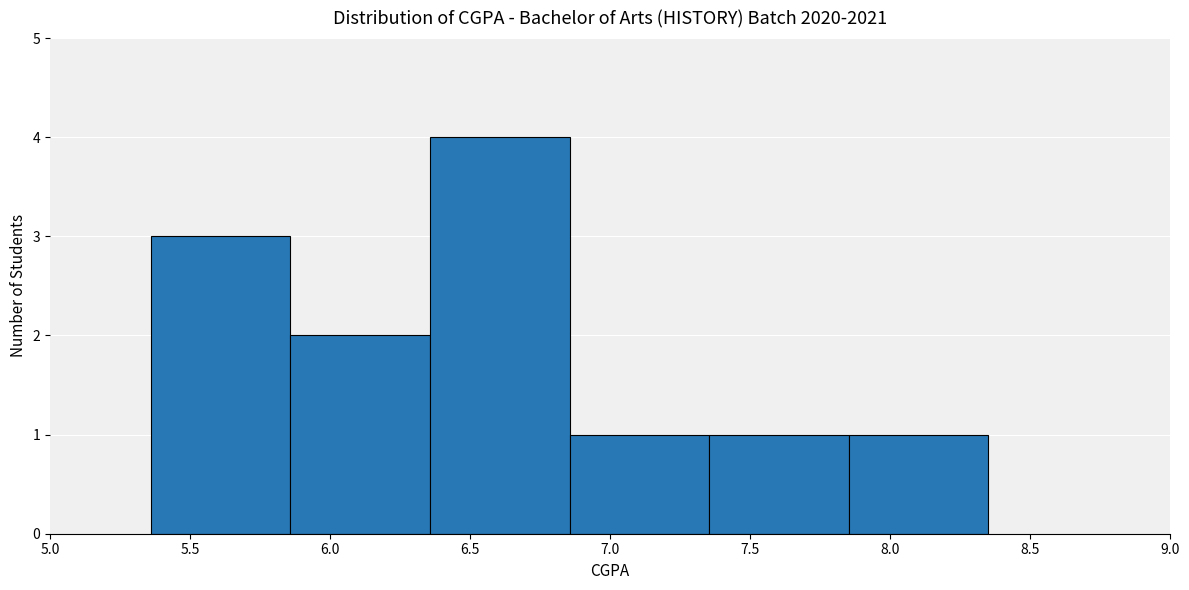

Over which range of the x-axis is the bar tallest?

6.35 to 6.85